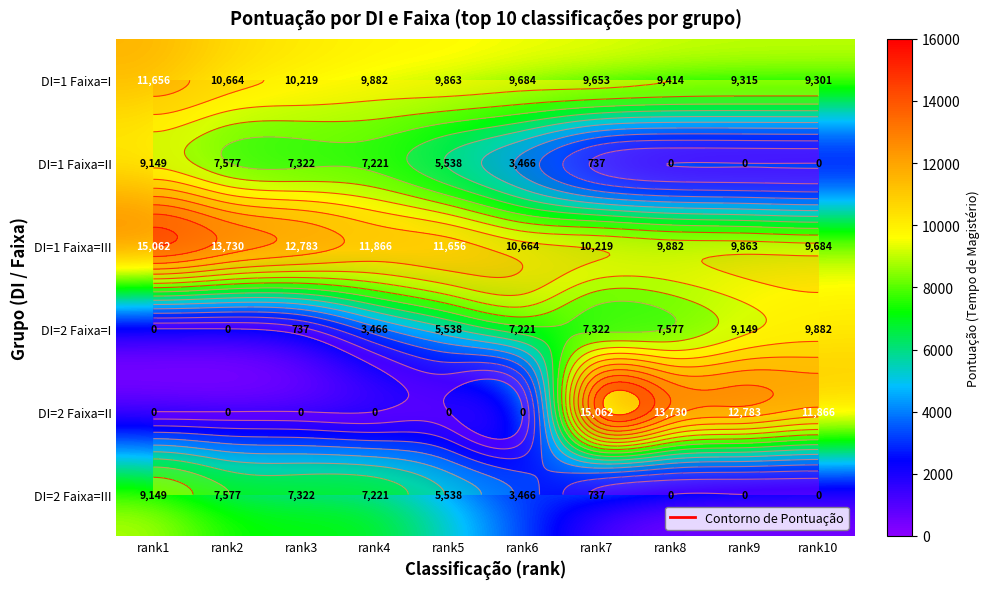

List the labels in order of DI=1 Faixa=II value, smallest first.

rank8, rank9, rank10, rank7, rank6, rank5, rank4, rank3, rank2, rank1